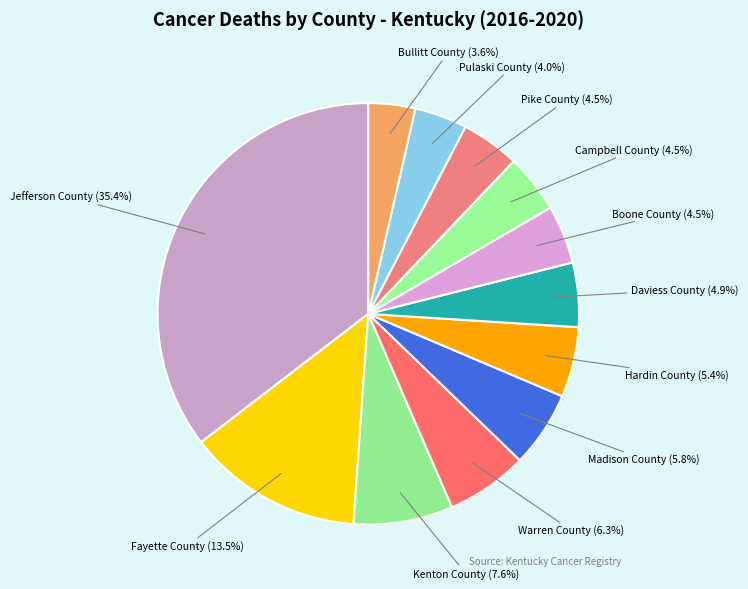

What portion of the pie excludes Hardin County?

94.6%